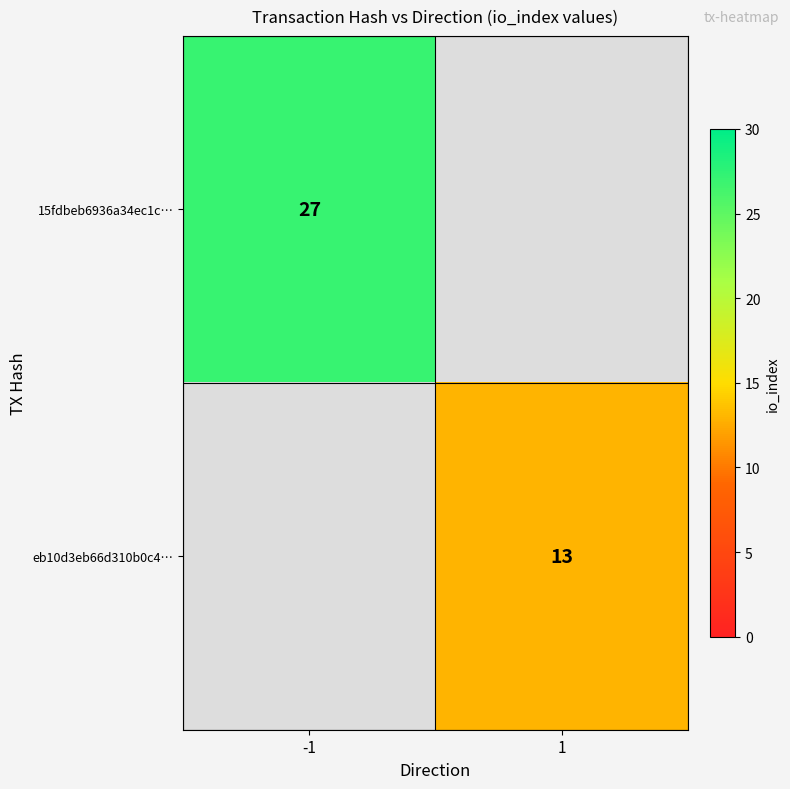

The eb10d3eb66d310b0c4… series shows 13 at 1. True or false?

True